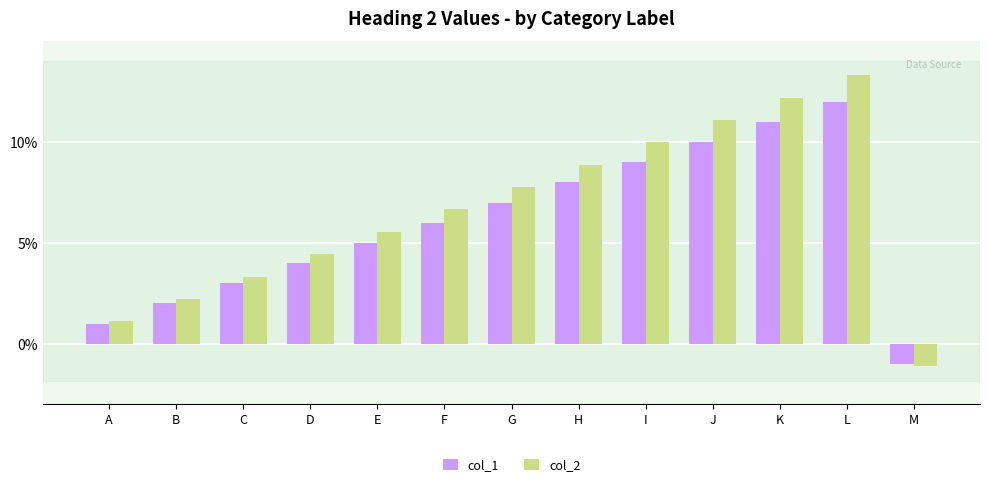

What is the difference between the maximum and second lowest values in the col_2 series?

12.2